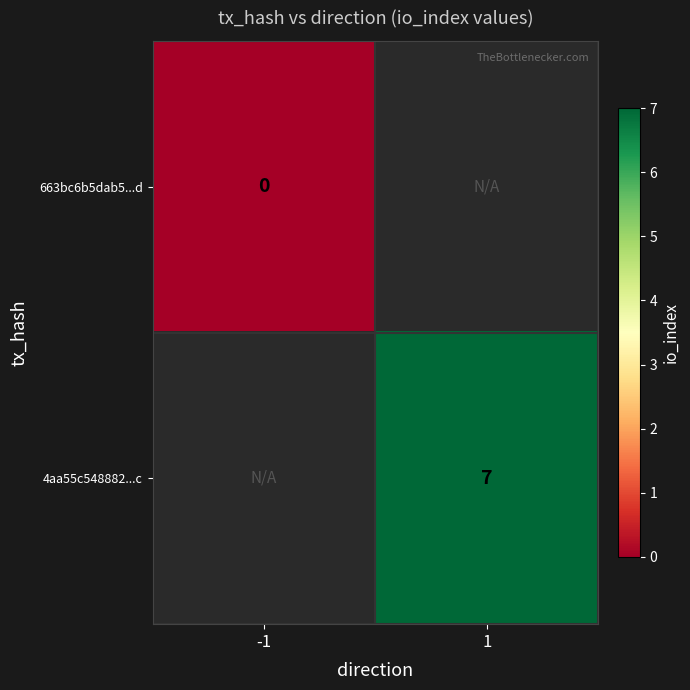

The 4aa55c548882...c series shows 12 at 1. True or false?

False